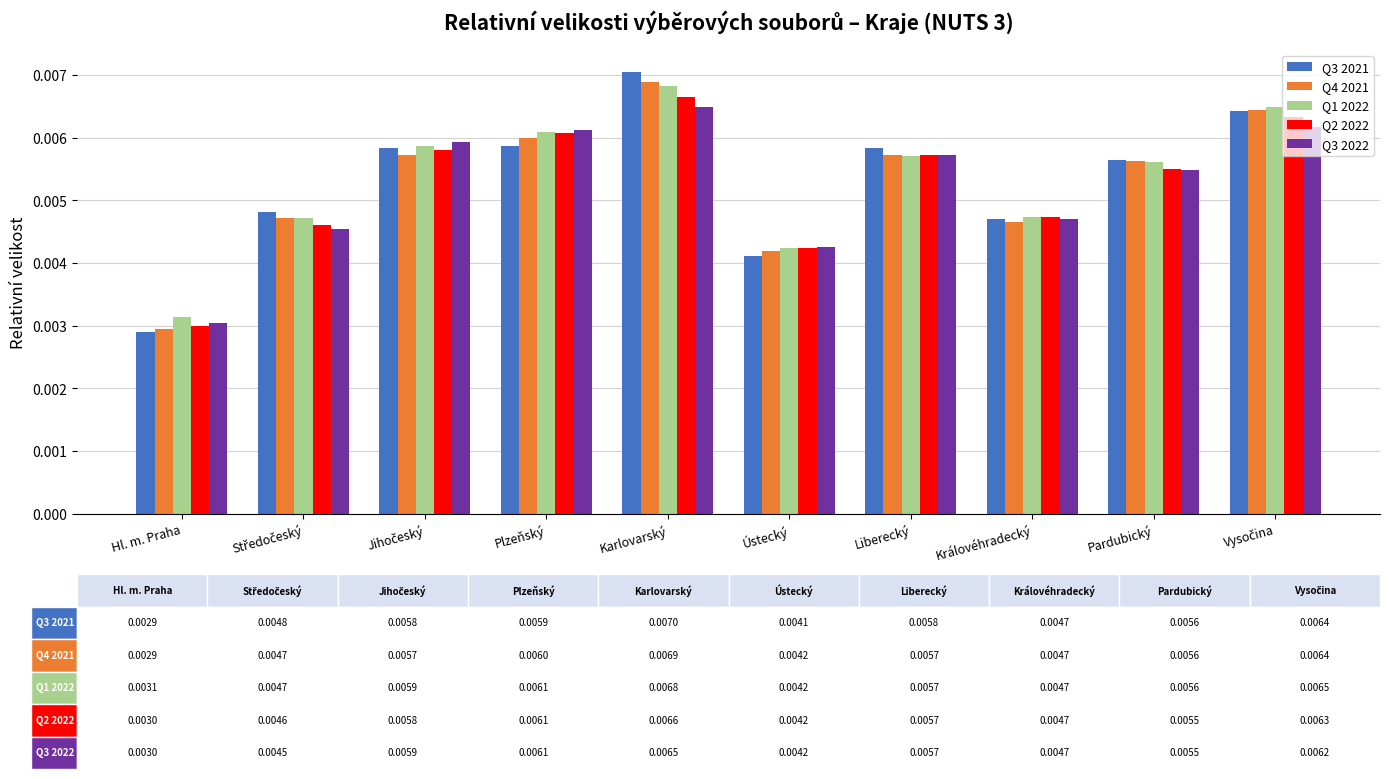

Count the Q4 2021 values in the range 0 to 1.

10